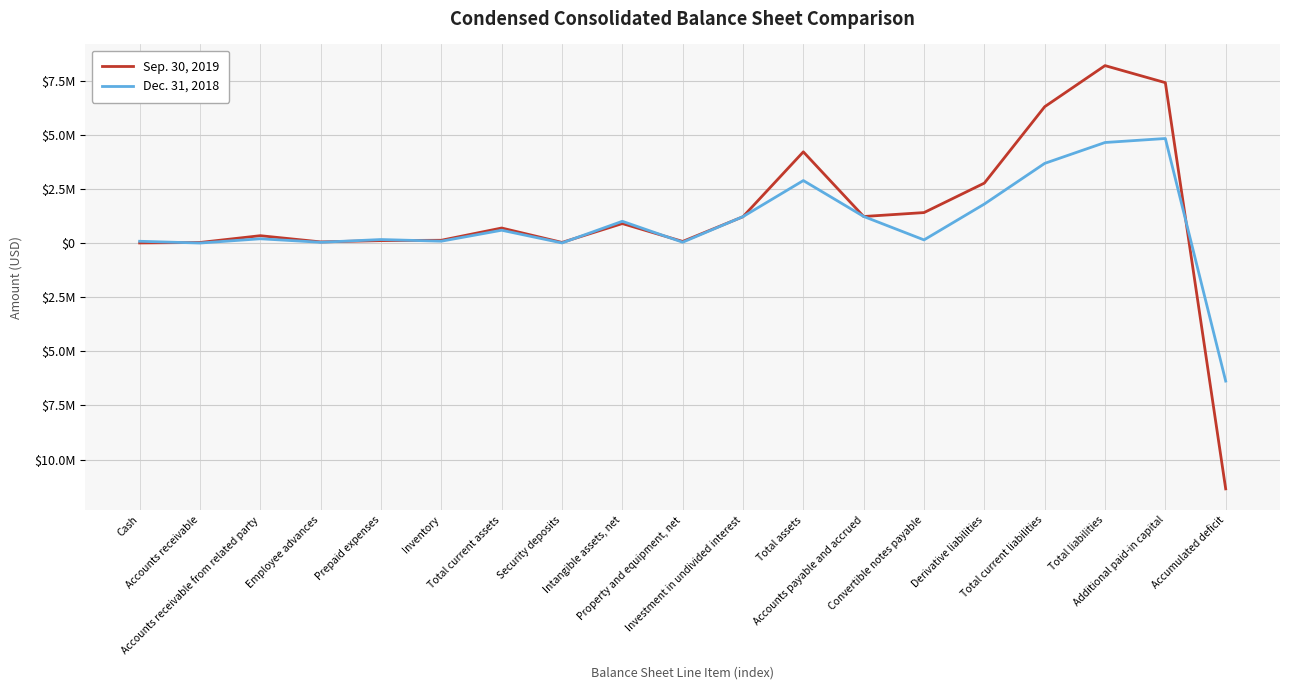

Does the chart display data point markers on the line(s)?

No